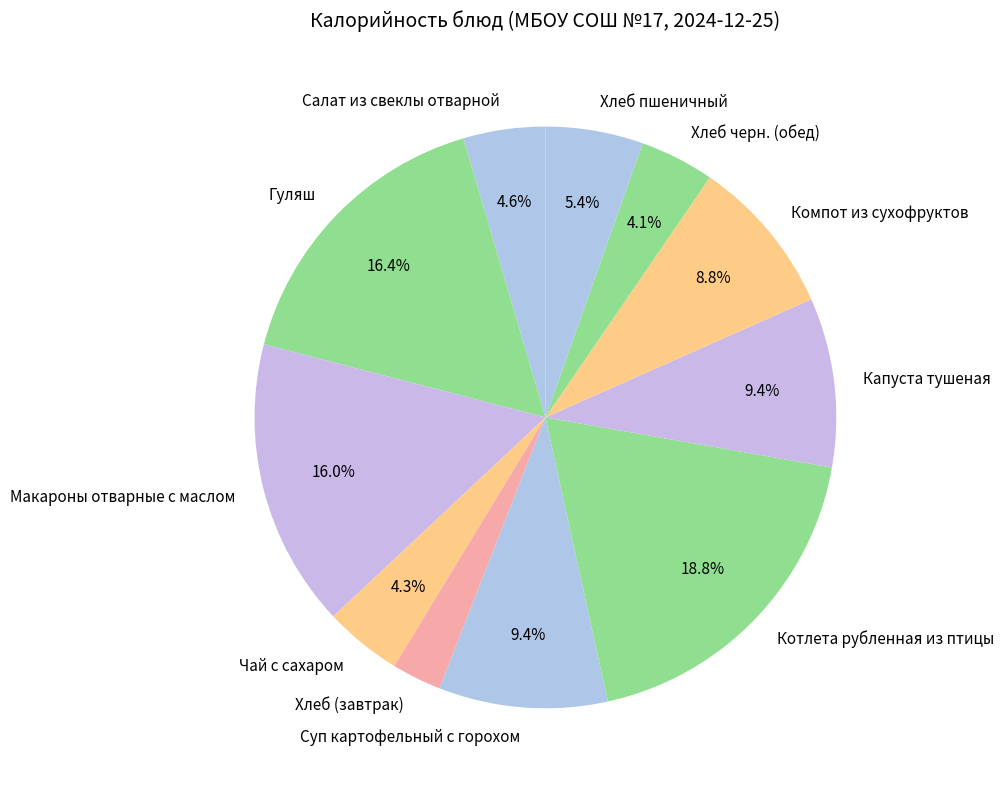

Does any single category account for the majority?

No